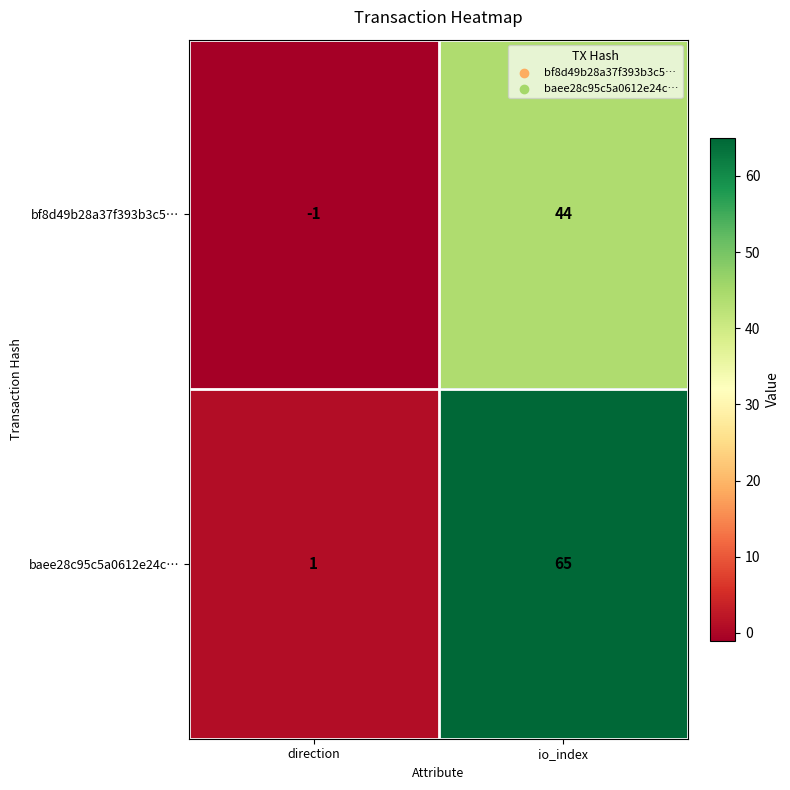

Rank the series by their average value, from lowest to highest.

bf8d49b28a37f393b3c5…, baee28c95c5a0612e24c…